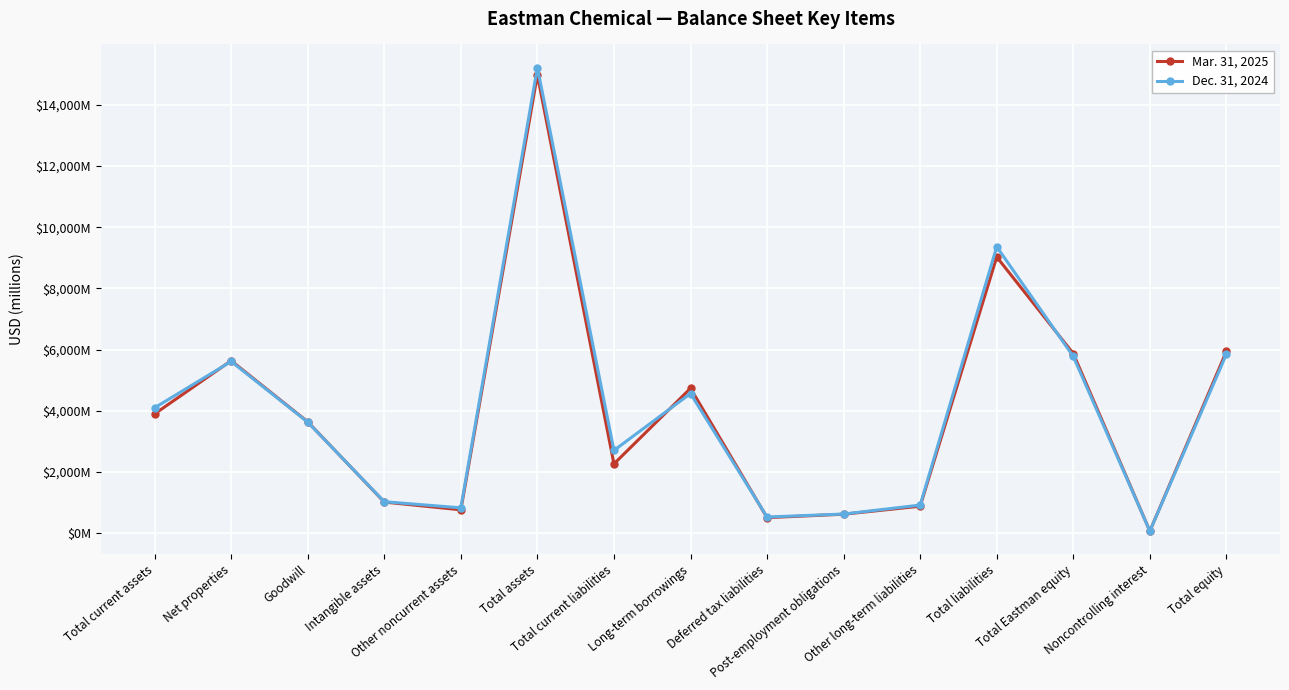

Where is the first local minimum for Mar. 31, 2025?

Other noncurrent assets